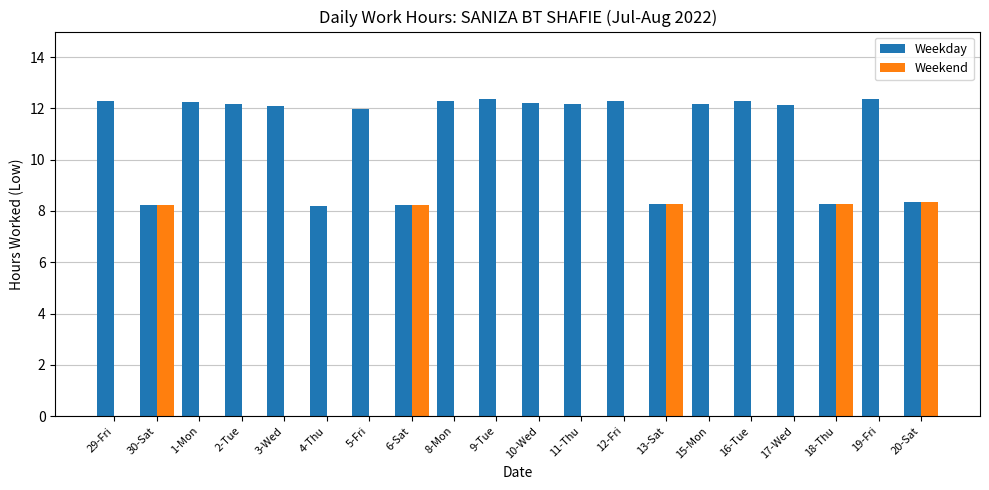

Which series has the widest spread of values?

Weekend